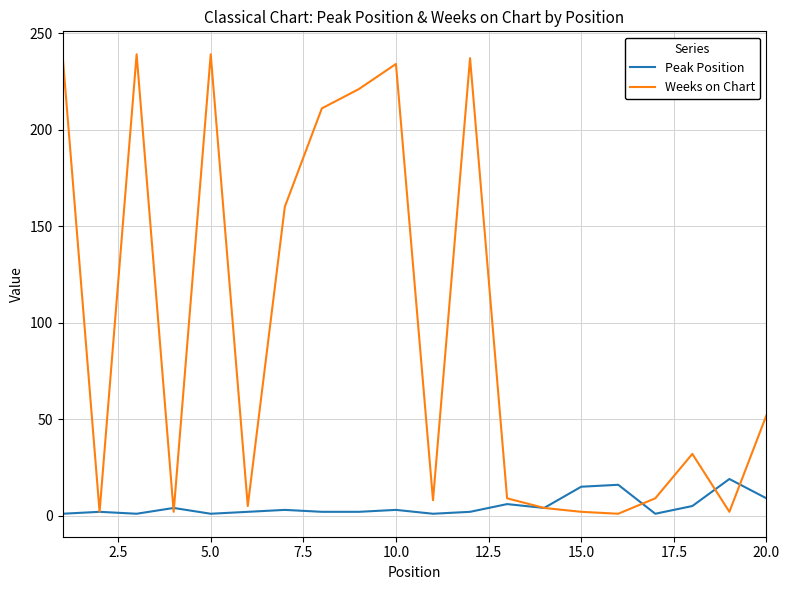

Which series has the largest total across all categories?

Weeks on Chart